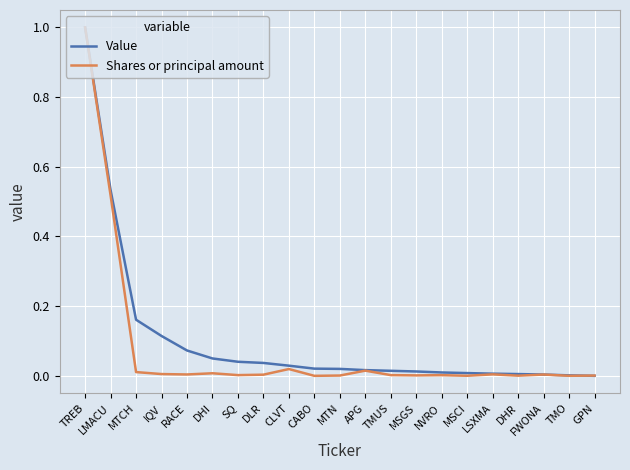

Which series changed the most between TREB and MTN?

Shares or principal amount